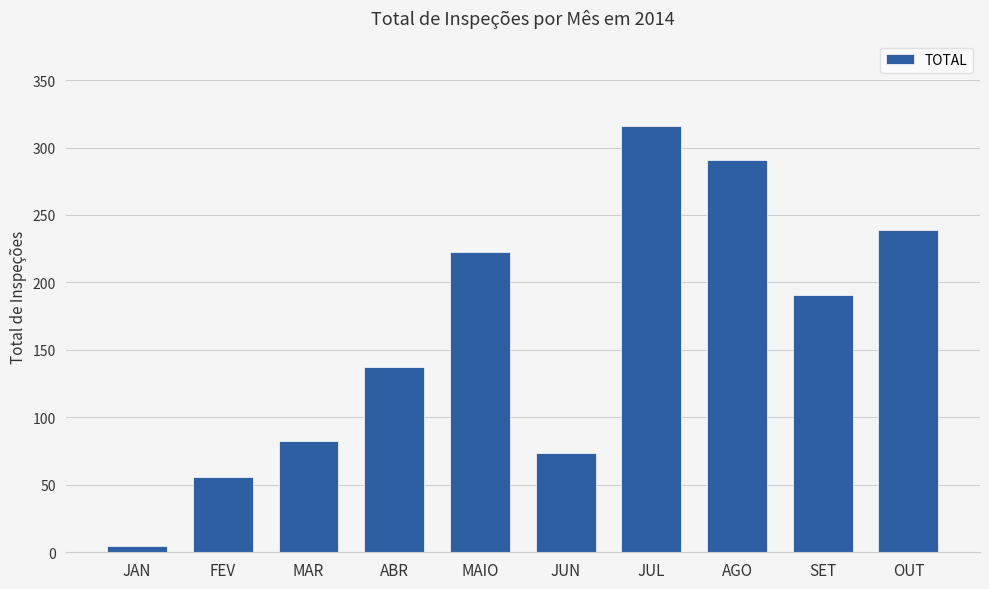

How many values exceed 190?

5